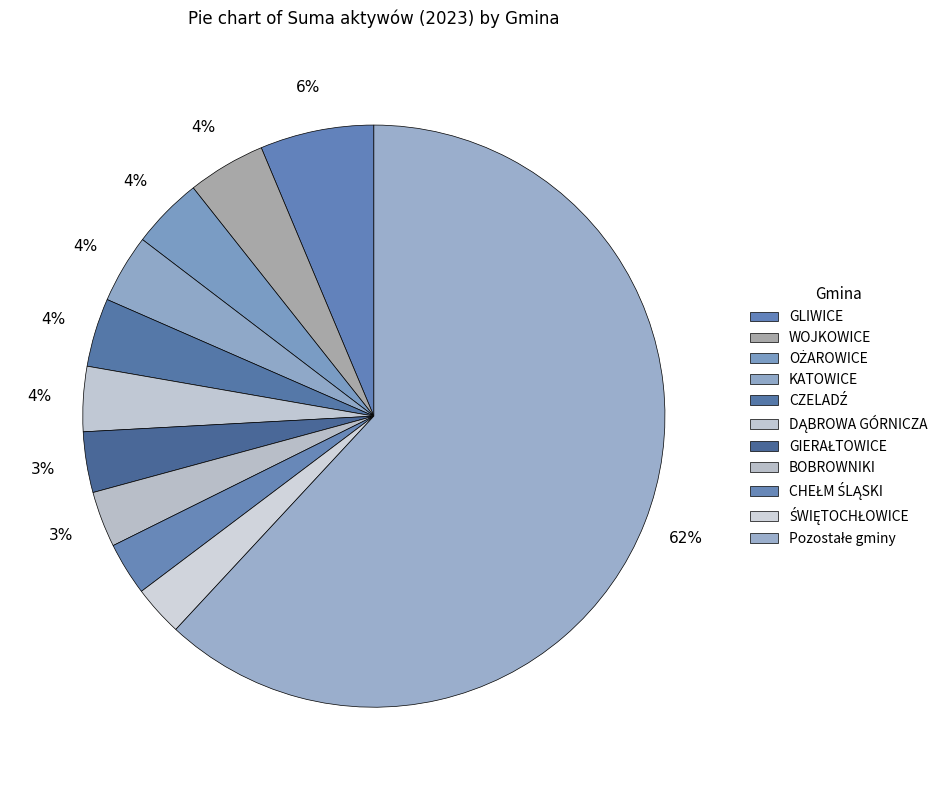

How many segments does this pie chart have?

11